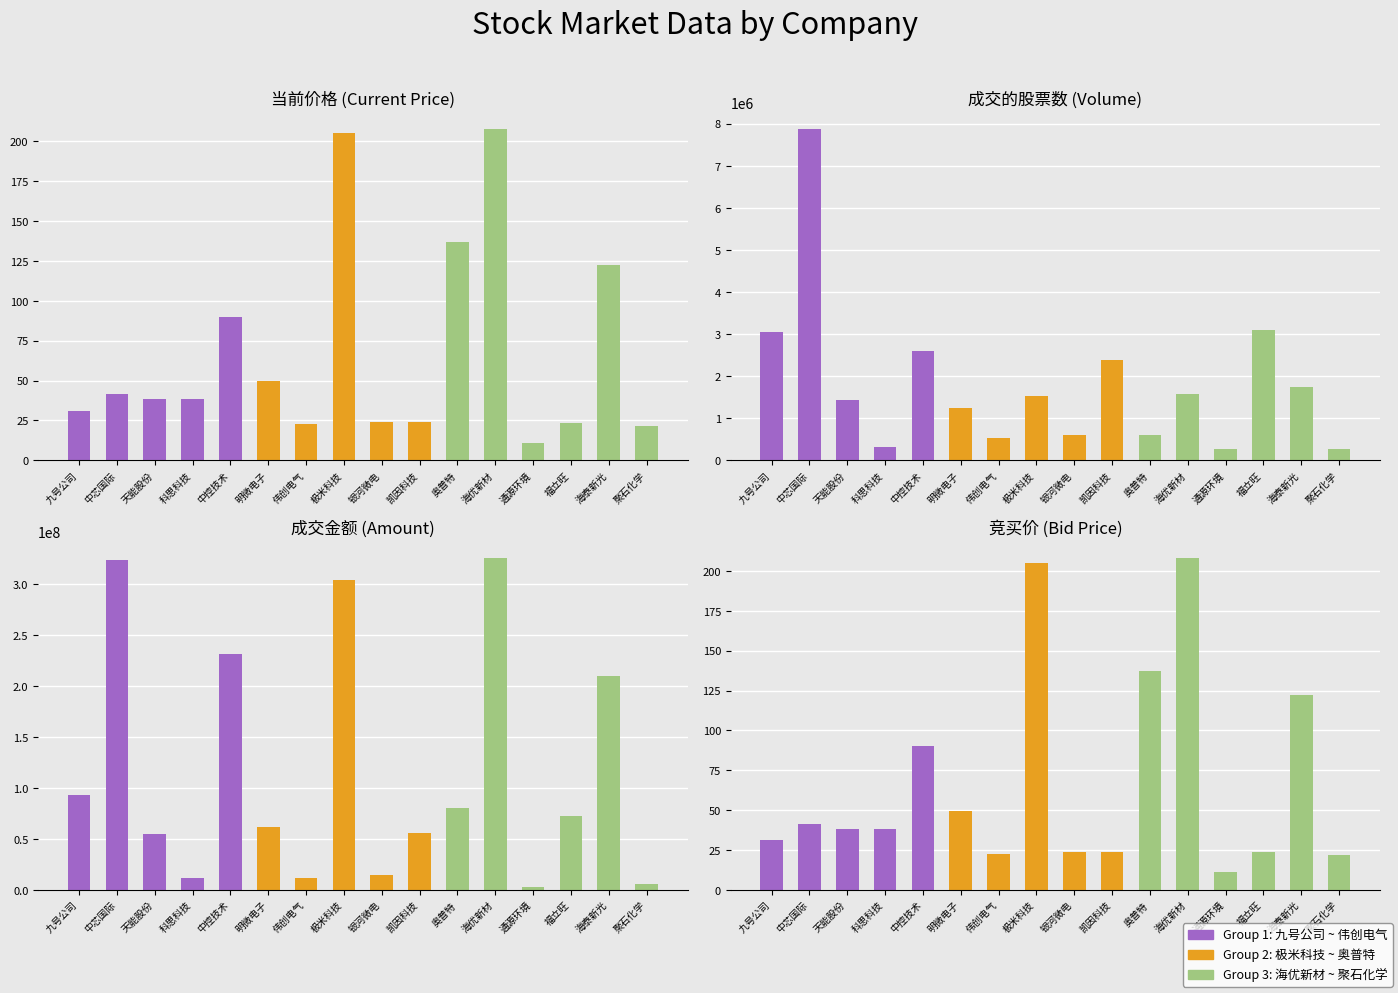

What is the difference between the maximum and minimum values in the 成交金额 series?

322645817.0